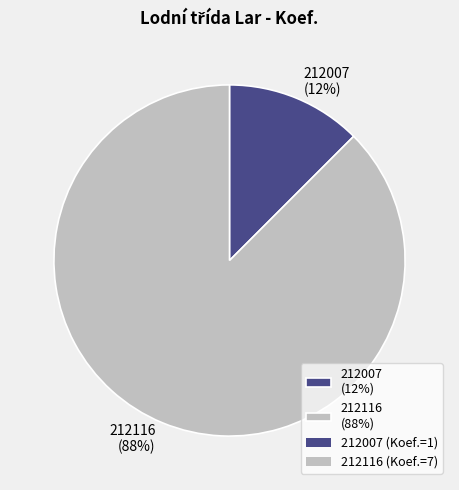

True or false: 212116 (88%) accounts for 96% of the total.

False